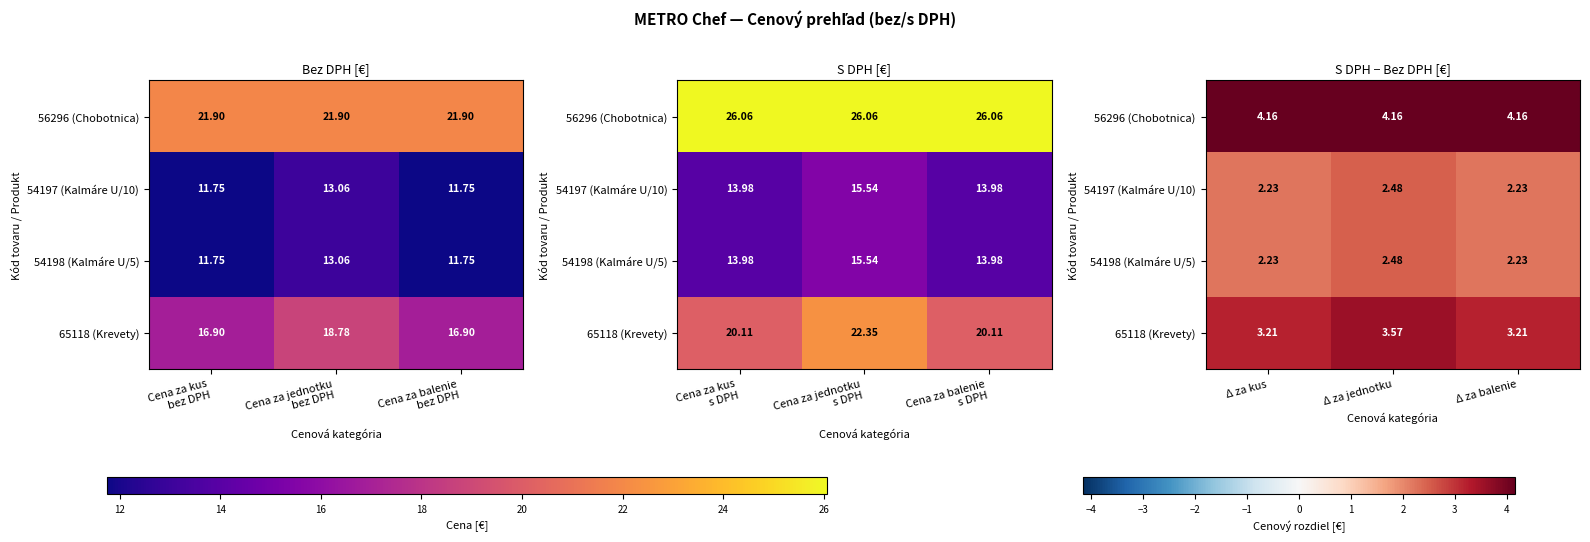

Where is 65118 (Krevety) nearest to the value 3?

Δ za kus